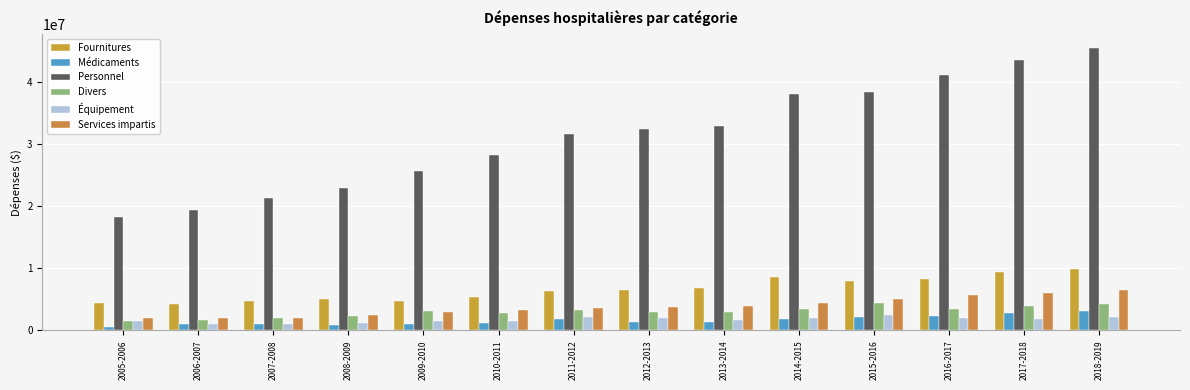

Rank the series by their maximum value, from lowest to highest.

Équipement, Médicaments, Divers, Services impartis, Fournitures, Personnel